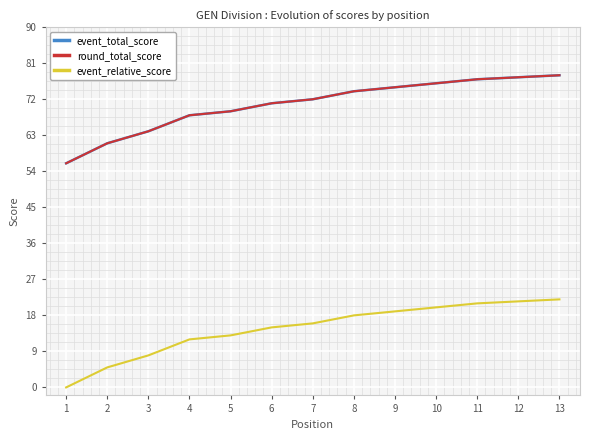

What is the spread (max minus min) of values at 8?

56